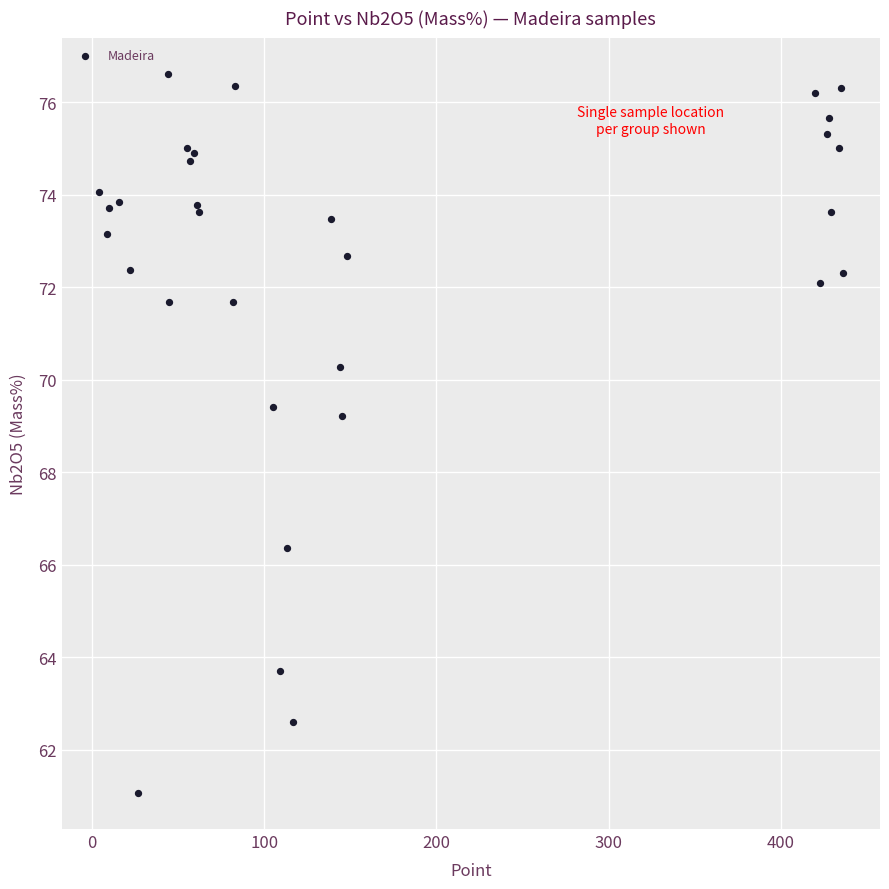

What Y value in the scatter plot is closest to 68?

69.2